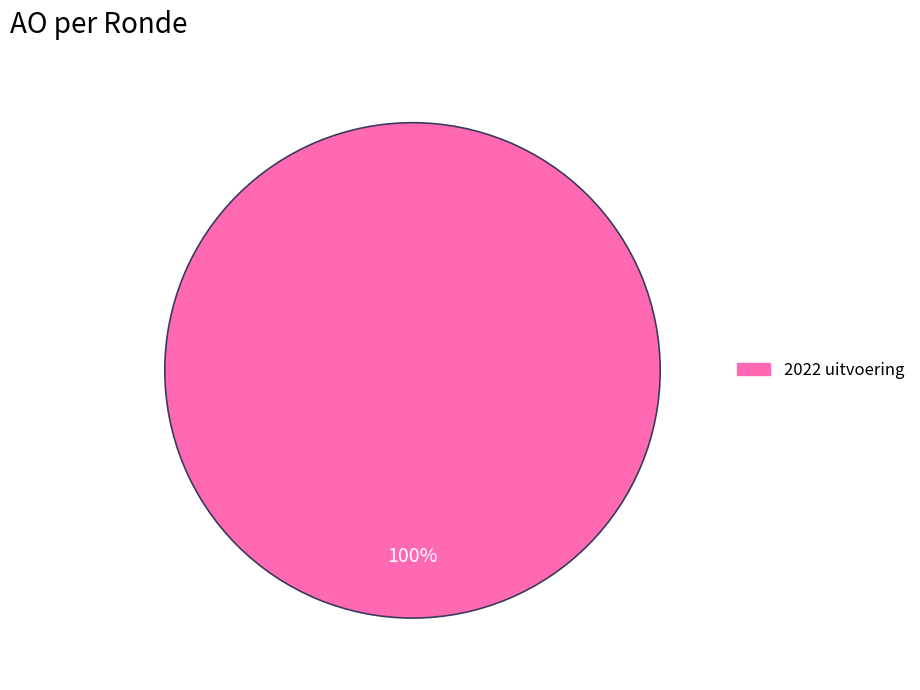

Is there a majority slice in this chart?

Yes